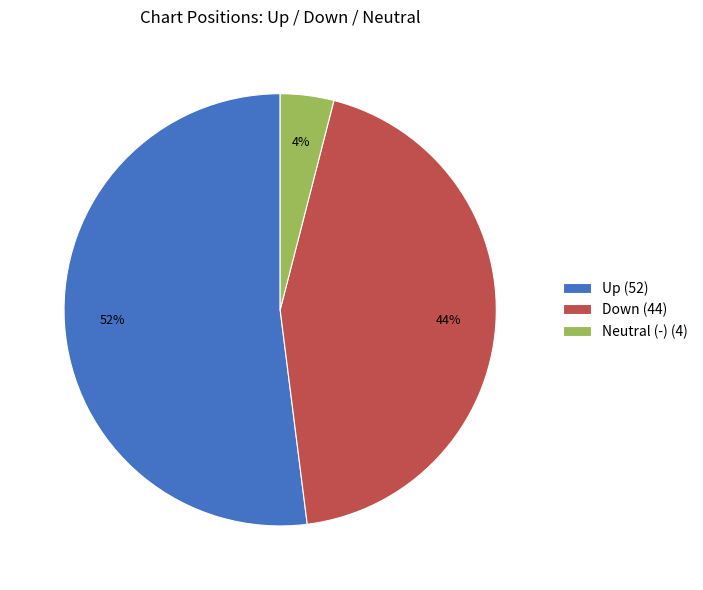

To the nearest percent, what portion does Down (44) represent?

44%